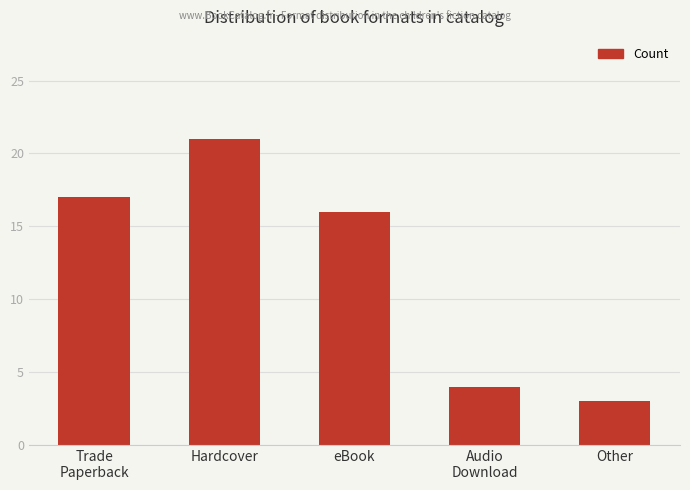

What is the label of the 3rd bar from the right?

eBook